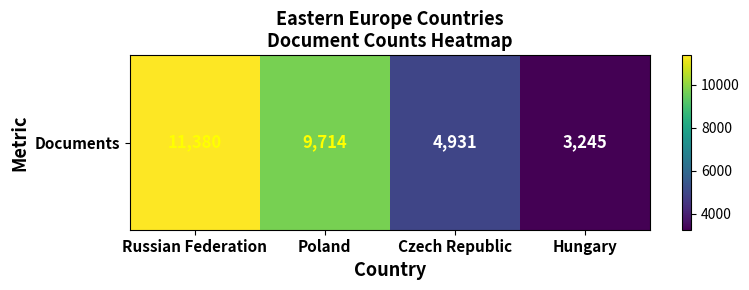

How many series are shown in this chart?

1